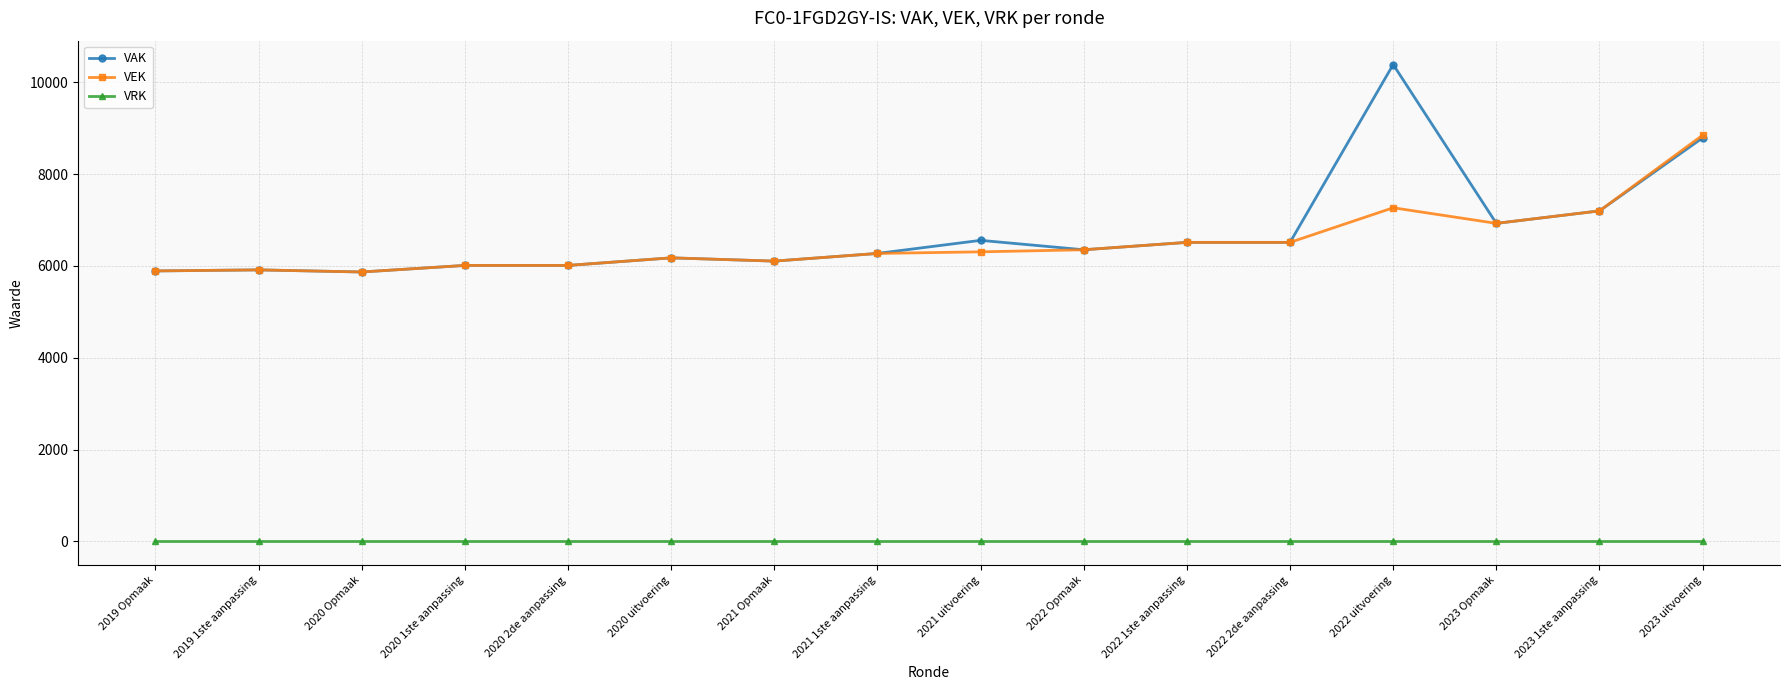

Which series has the largest range (max minus min)?

VAK